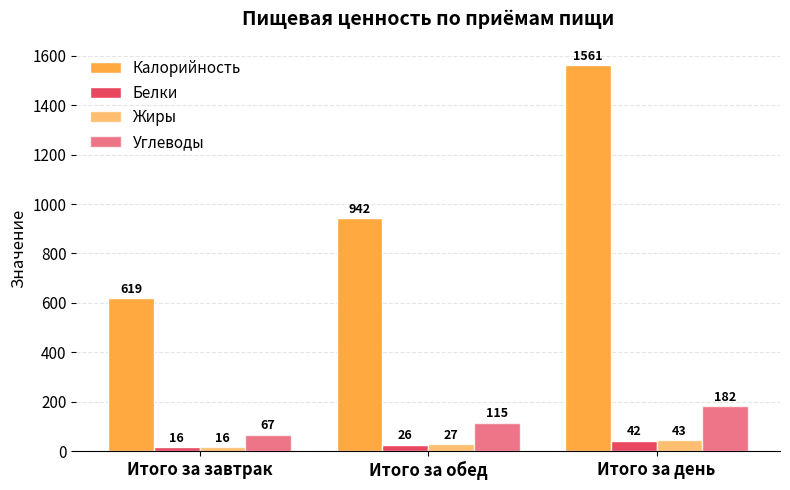

How many groups of bars are there?

3